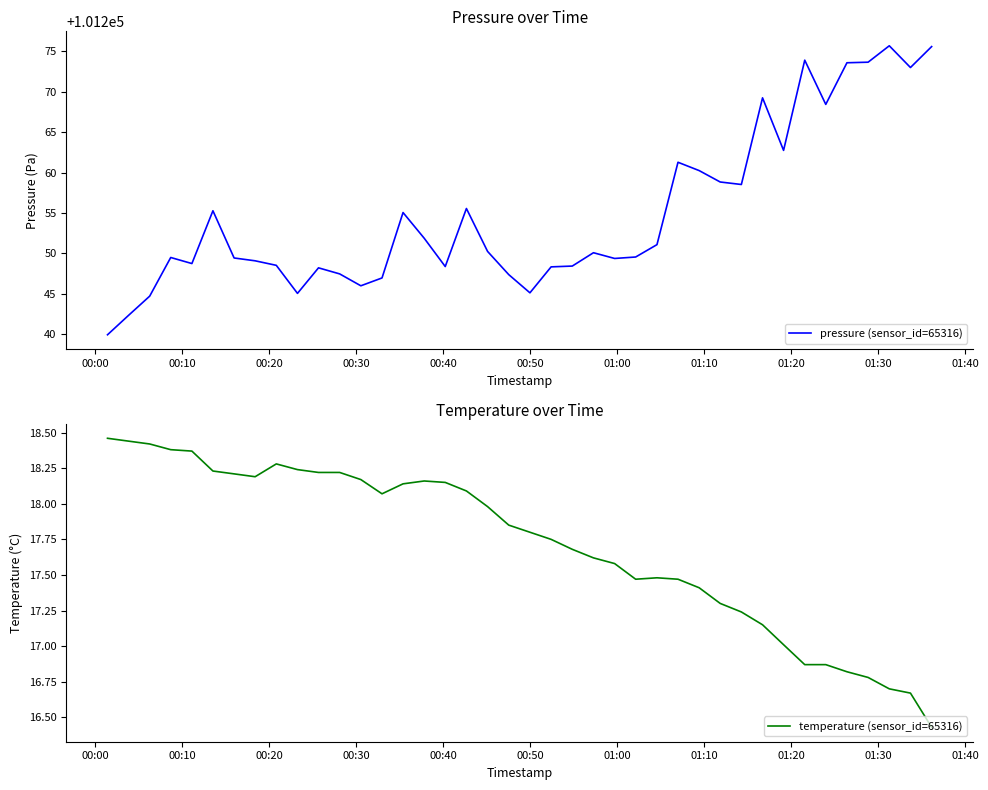

What is the lowest value of the pressure (sensor_id=65316) series?

101239.9